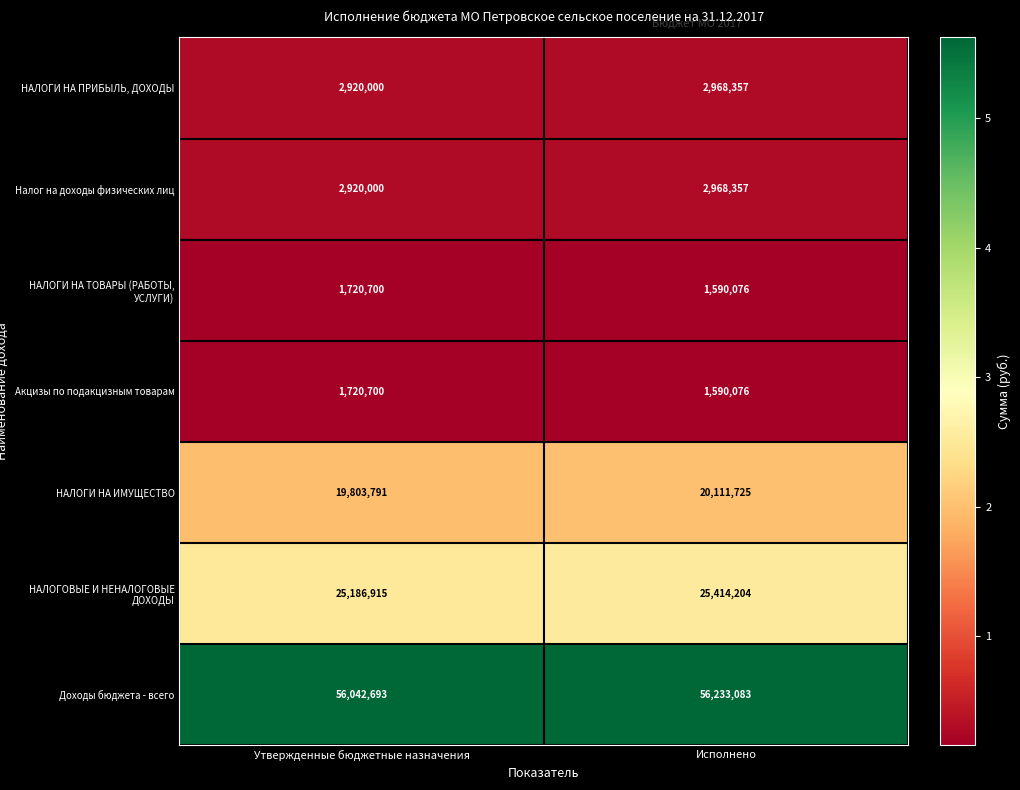

Which series has the widest spread of values?

НАЛОГИ НА ИМУЩЕСТВО